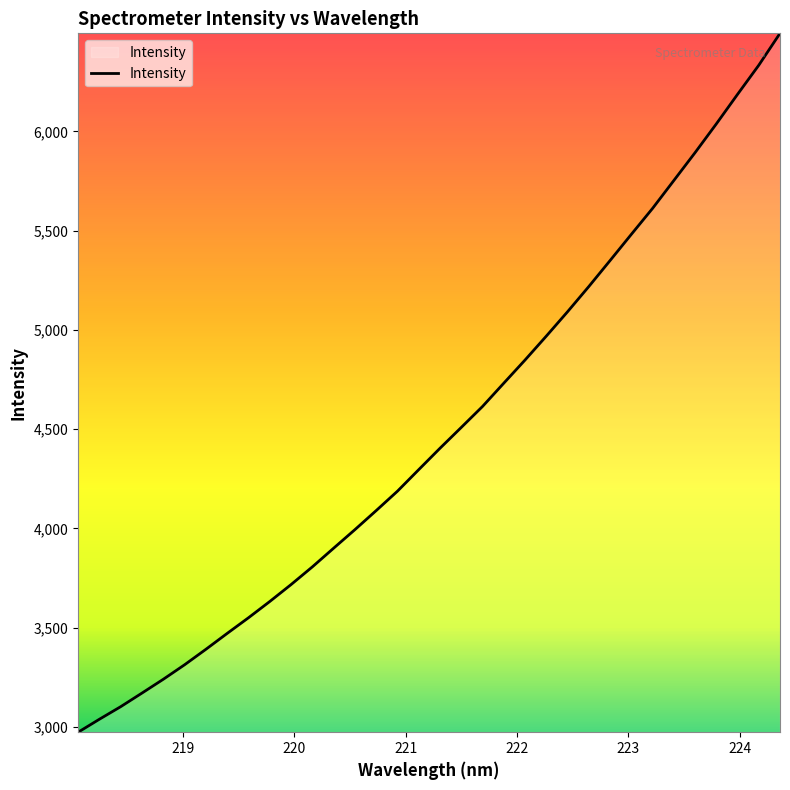

What is the difference between the maximum and minimum values?

3520.5